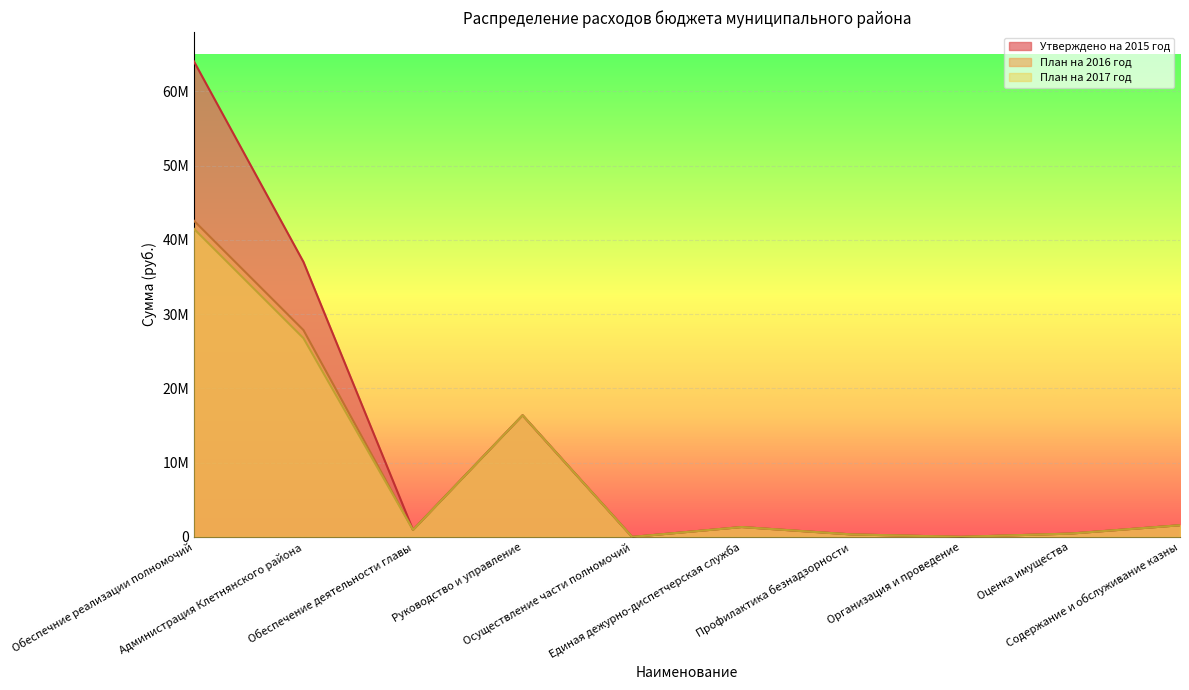

Which series changed the most between Профилактика безнадзорности and Организация и проведение?

Утверждено на 2015 год